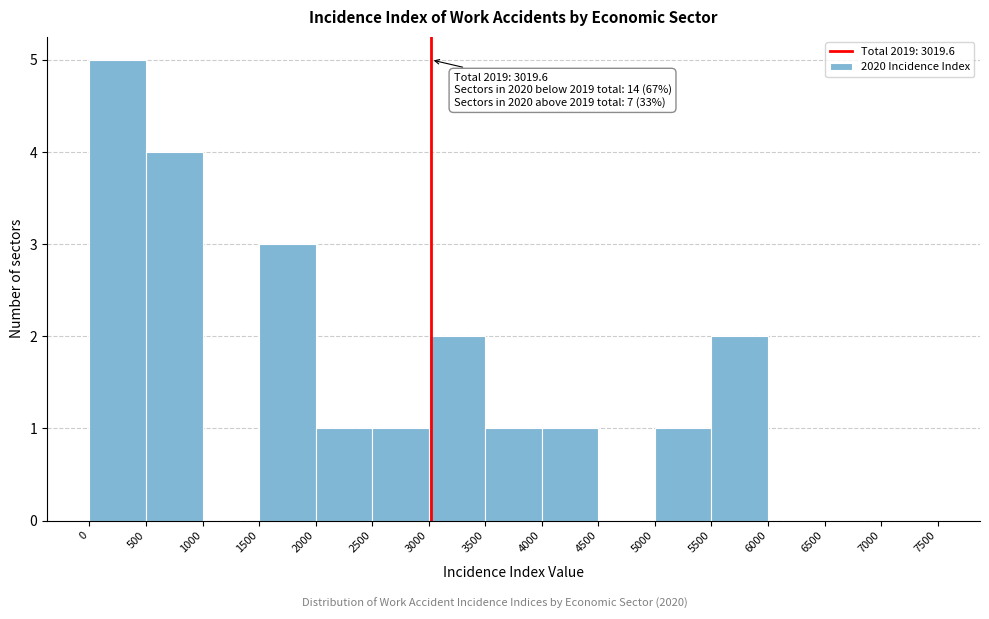

Over which range of the x-axis is the bar tallest?

0 to 500